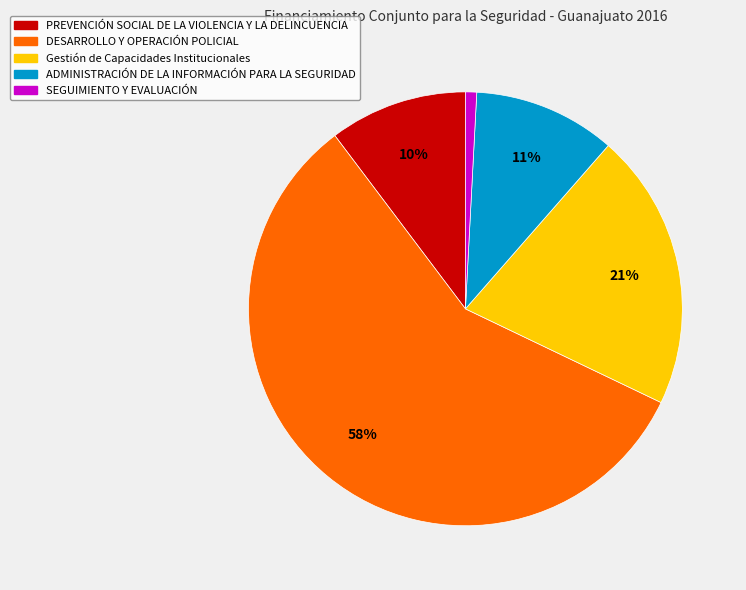

Between PREVENCIÓN SOCIAL DE LA VIOLENCIA Y LA DELINCUENCIA and Gestión de Capacidades Institucionales, which is larger?

Gestión de Capacidades Institucionales